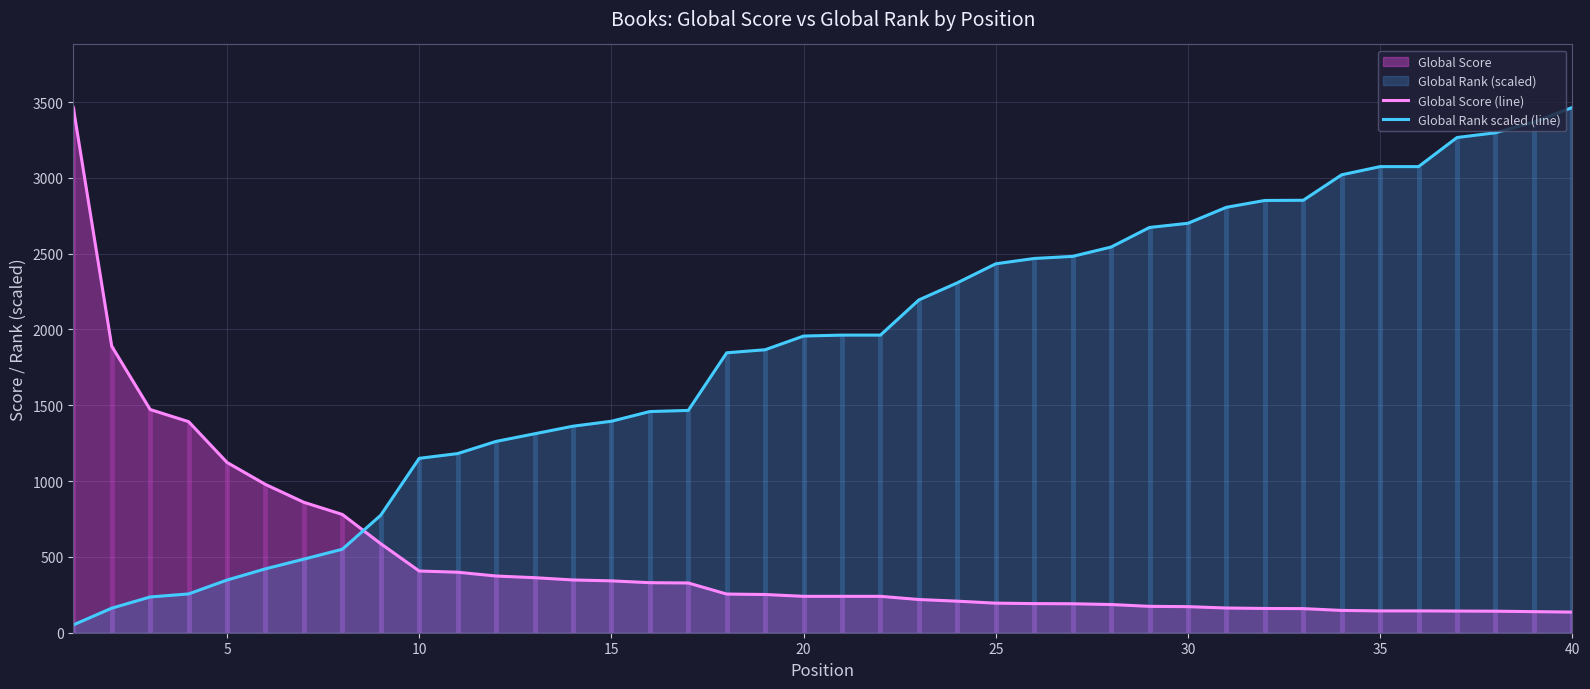

The value of Global Score (line) at 20 is 240.0. True or false?

True